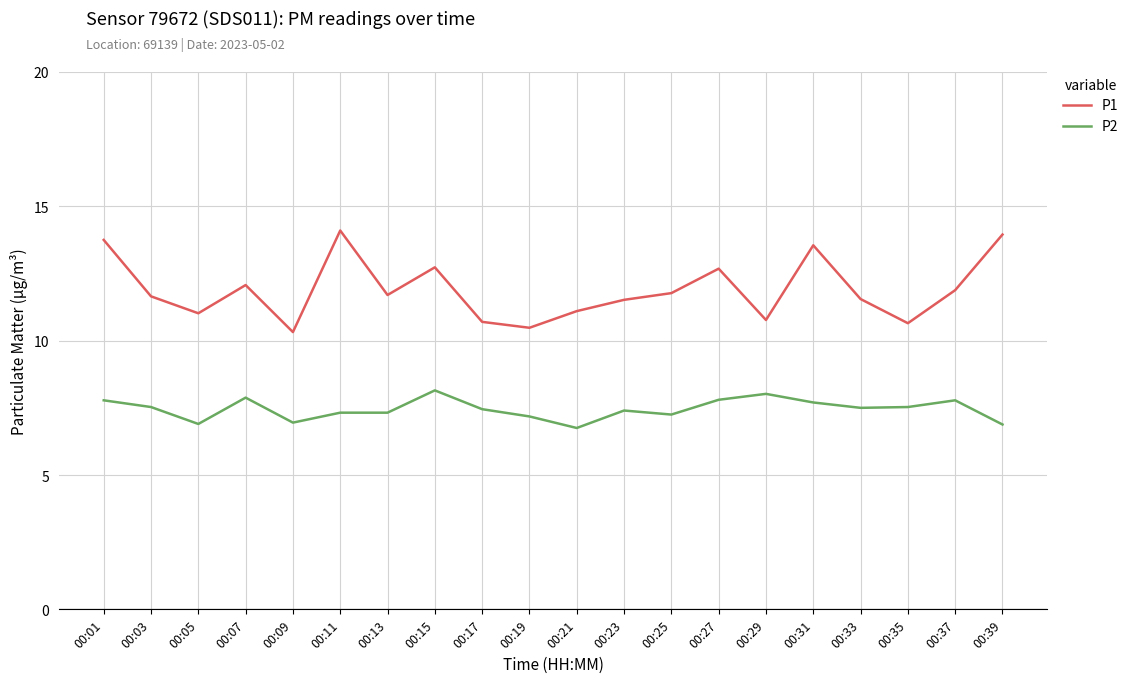

How many distinct data groups are displayed?

2